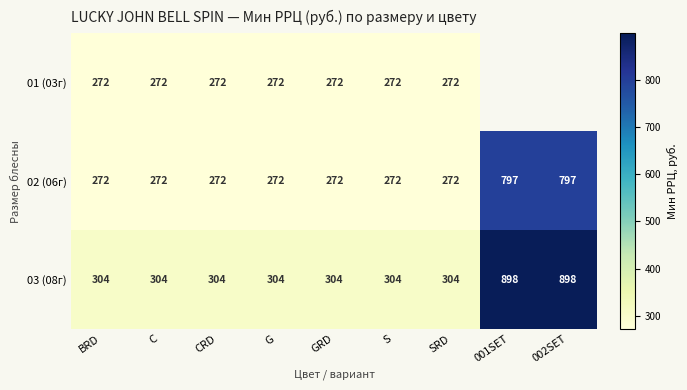

Is it true that 03 (08г) equals 304 at BRD?

True